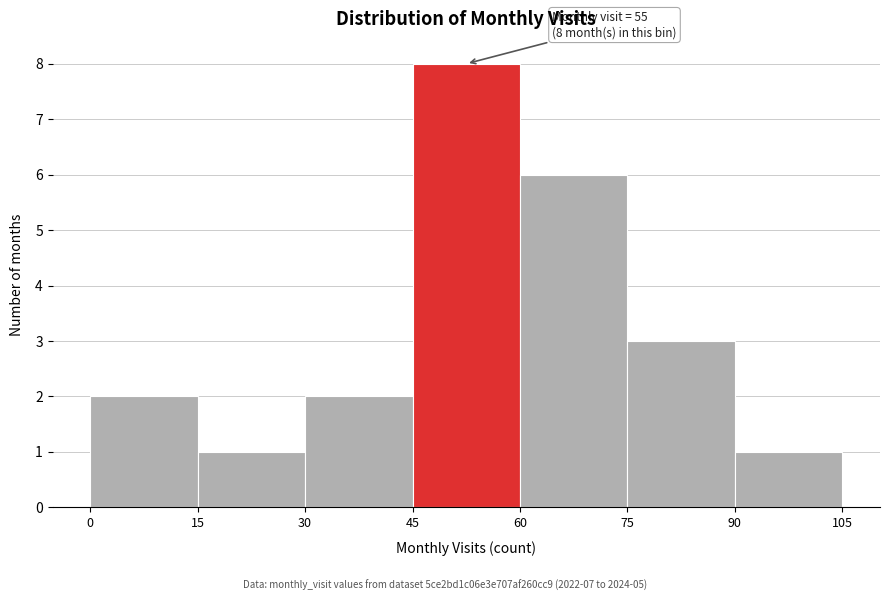

Over which range of the x-axis is the bar tallest?

45 to 60